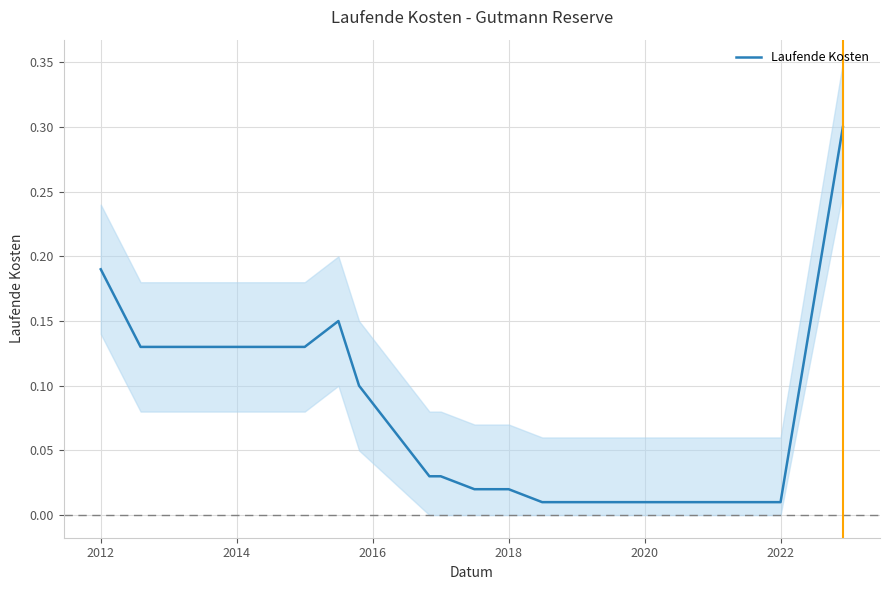

What is the highest value of the Laufende Kosten series?

0.3